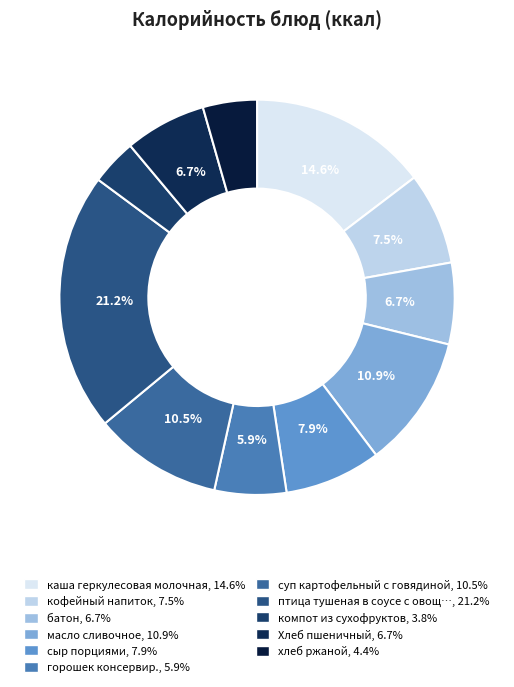

Which slice is the largest?

птица тушеная в соусе с овощами